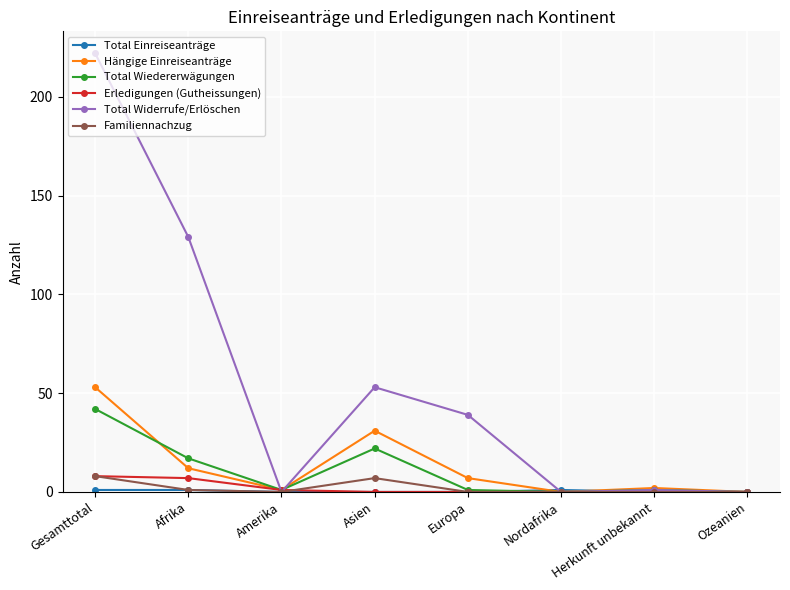

Which series has the largest total across all categories?

Total Widerrufe/Erlöschen